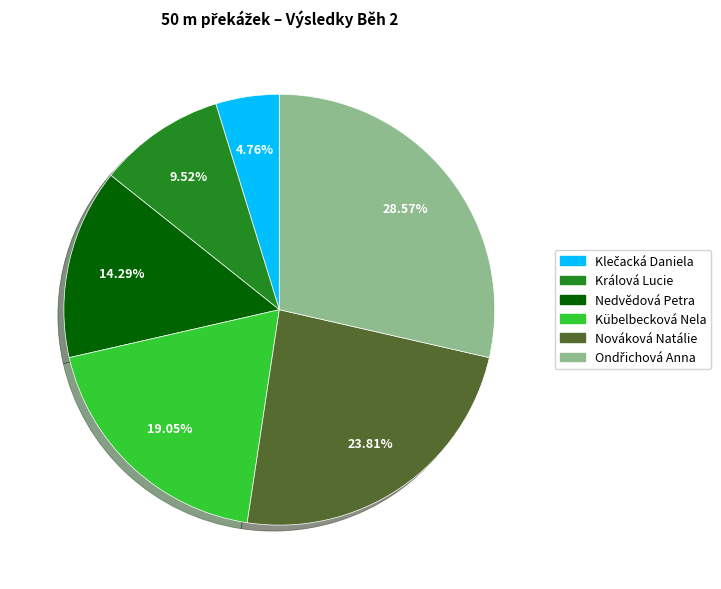

What portion of the pie excludes Nedvědová Petra?

85.7%